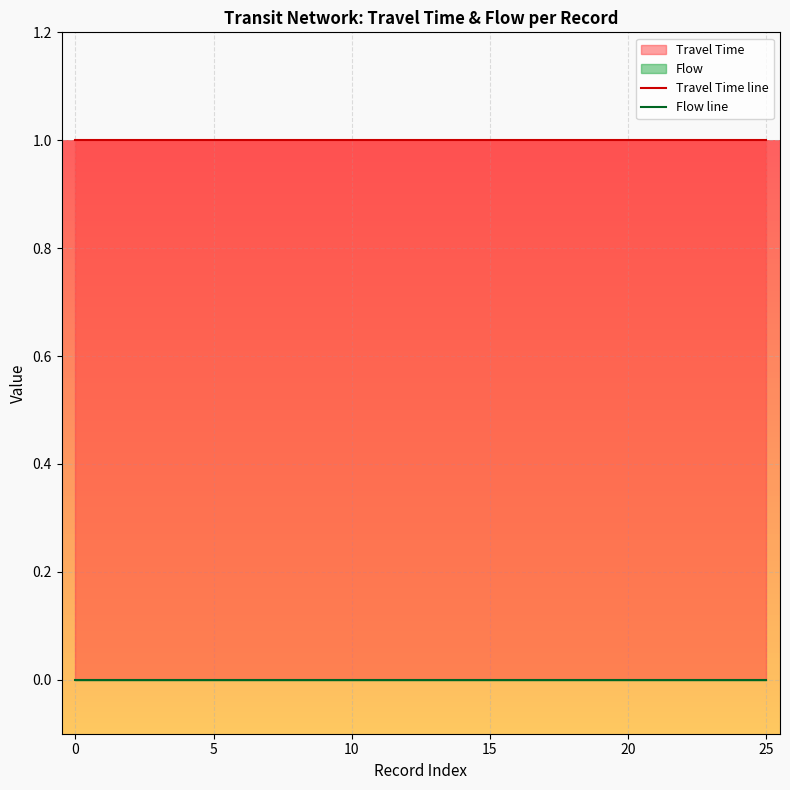

Read the Travel Time line value at 11.

1